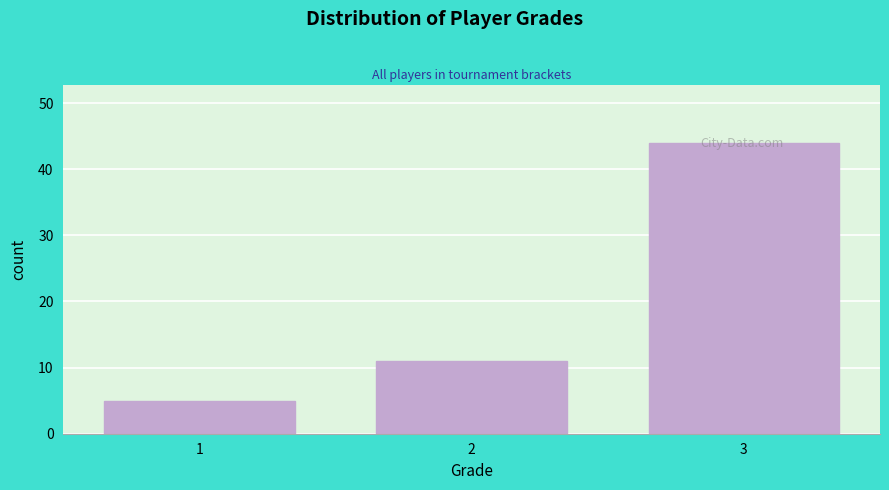

Rank the categories by value from lowest to highest.

1, 2, 3